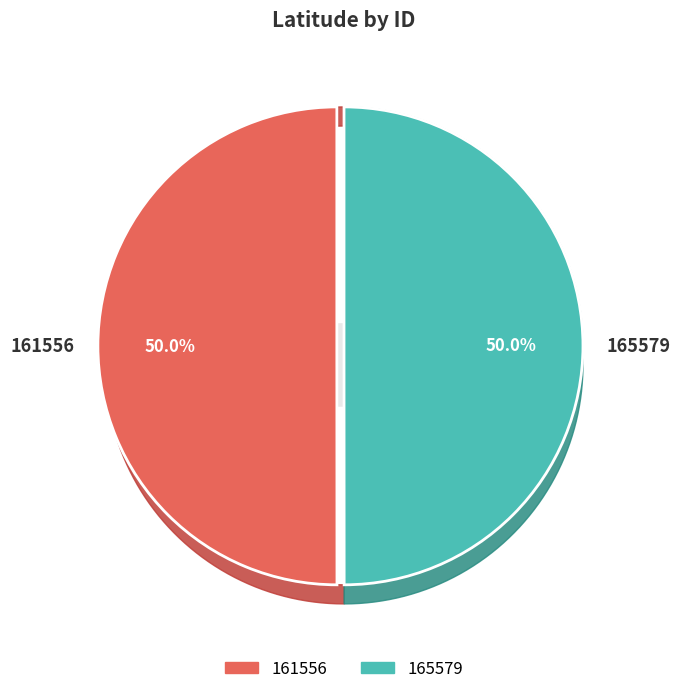

To the nearest percent, what portion does 161556 represent?

50%